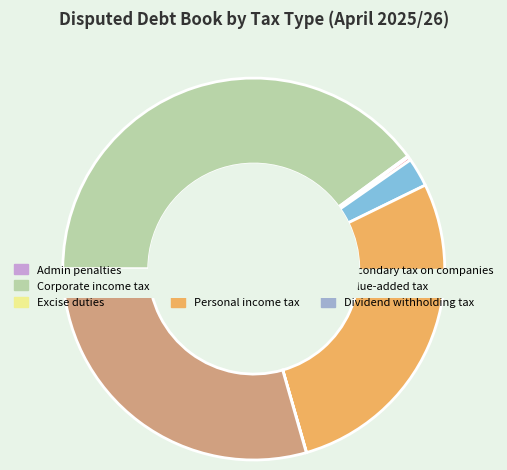

Which category has the biggest portion of the pie?

Corporate income tax